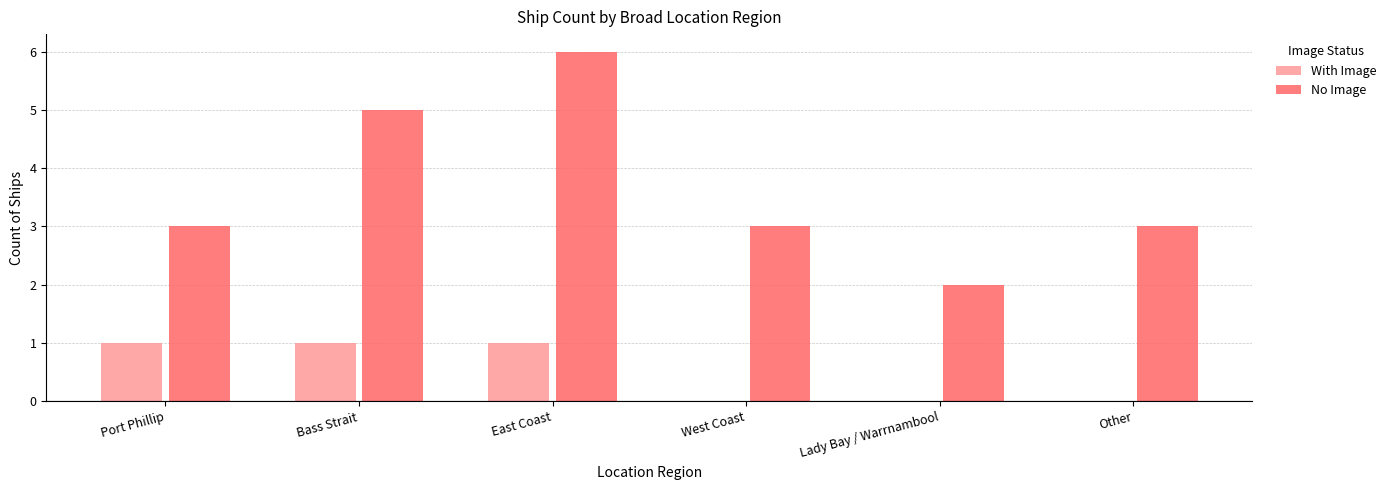

Reading left to right, list all the values displayed in this chart.

With Image: Port Phillip=1	Bass Strait=1	East Coast=1	West Coast=0	Lady Bay / Warrnambool=0	Other=0
No Image: Port Phillip=3	Bass Strait=5	East Coast=6	West Coast=3	Lady Bay / Warrnambool=2	Other=3